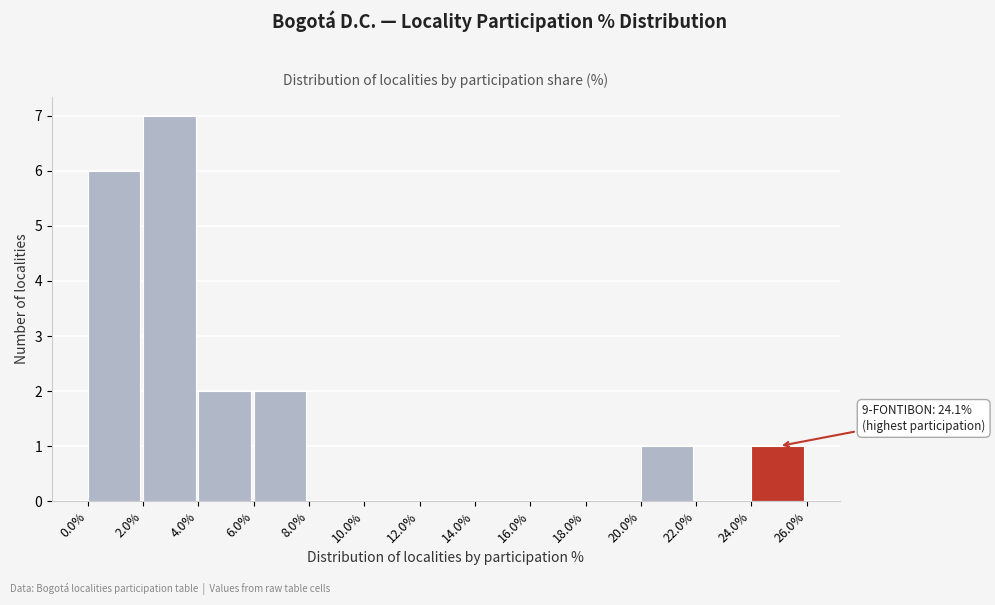

Reading left to right, what are all the values shown in this chart?

0.0%=6	2.0%=7	4.0%=2	6.0%=2	8.0%=0	10.0%=0	12.0%=0	14.0%=0	16.0%=0	18.0%=0	20.0%=1	22.0%=0	24.0%=1